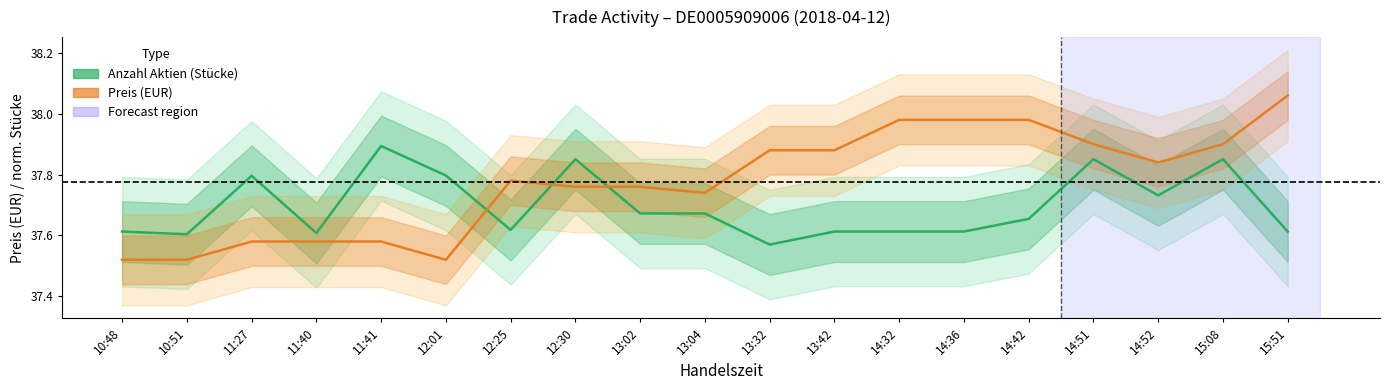

What is the difference between the Anzahl Aktien (Stücke) values at 10:48 and 11:27?

0.2